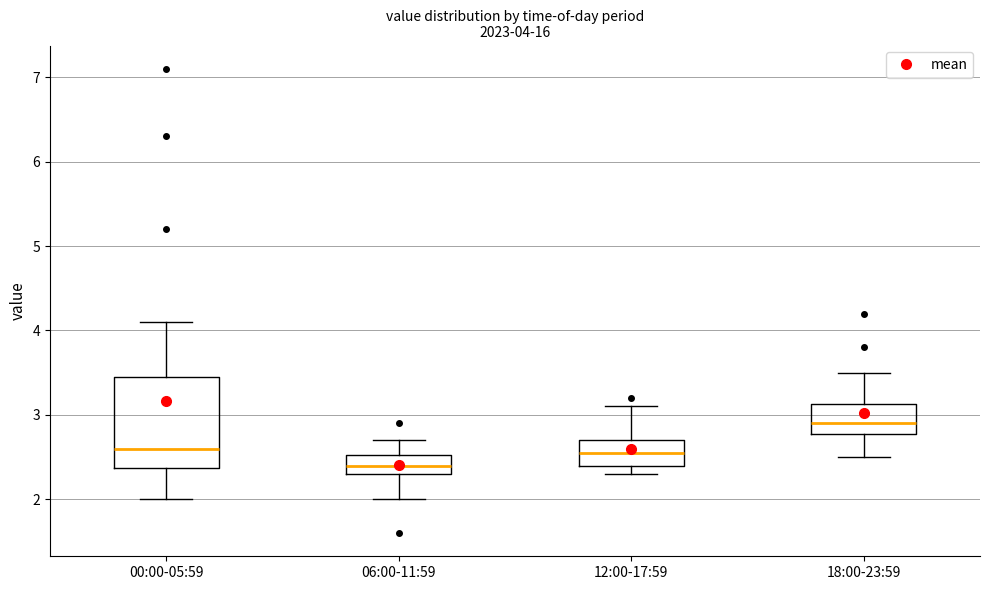

Which box's median line is the lowest?

06:00-11:59